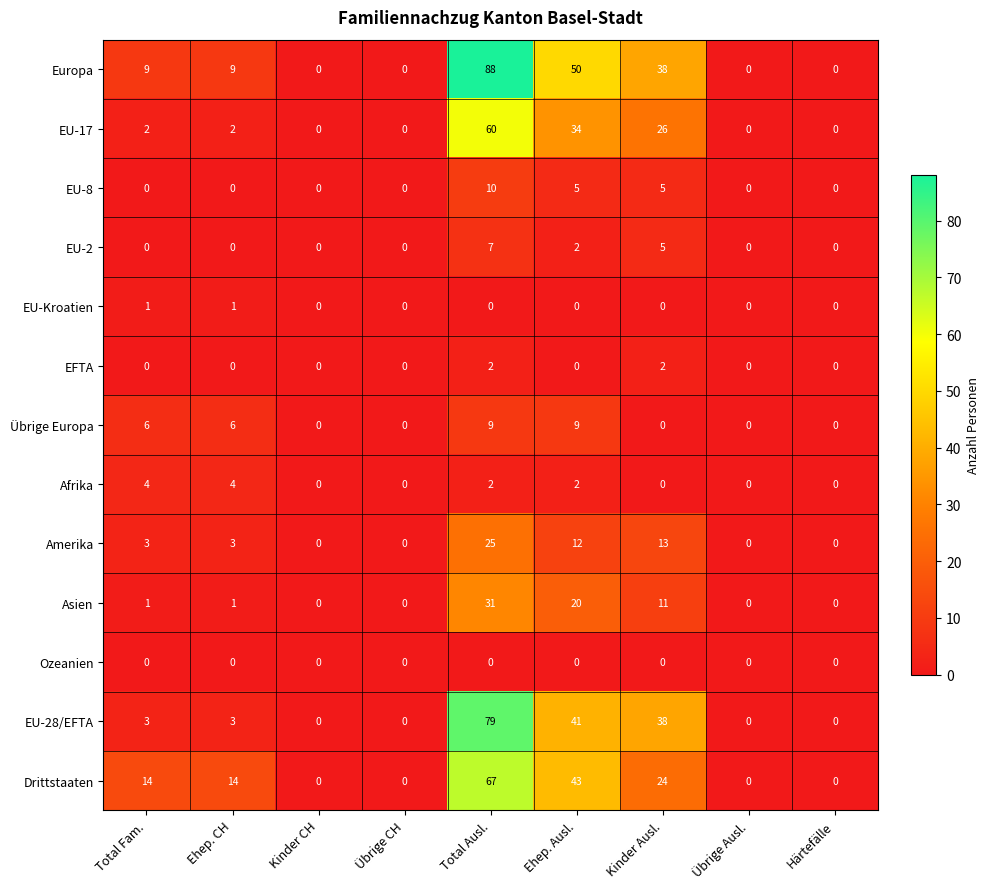

What is the maximum value shown in the chart?

88